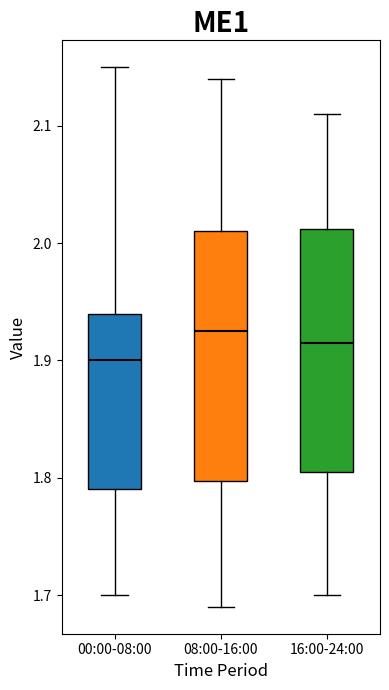

Where does the upper whisker of the box for 00:00-08:00 end on the y-axis? The values are not printed on the chart, so give them approximately, as read against the axis.

2.15